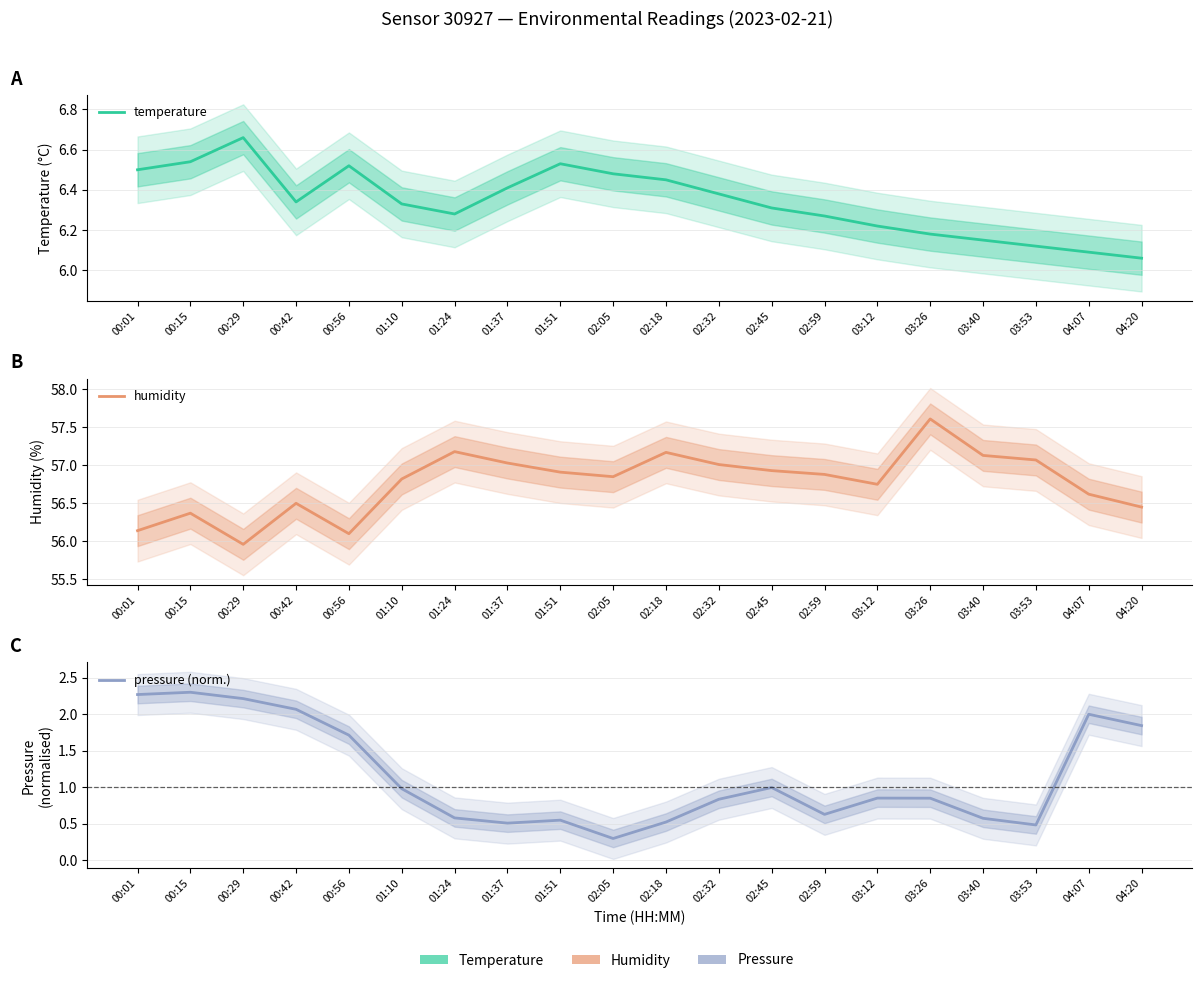

At how many categories does at least one series exceed 22?

20